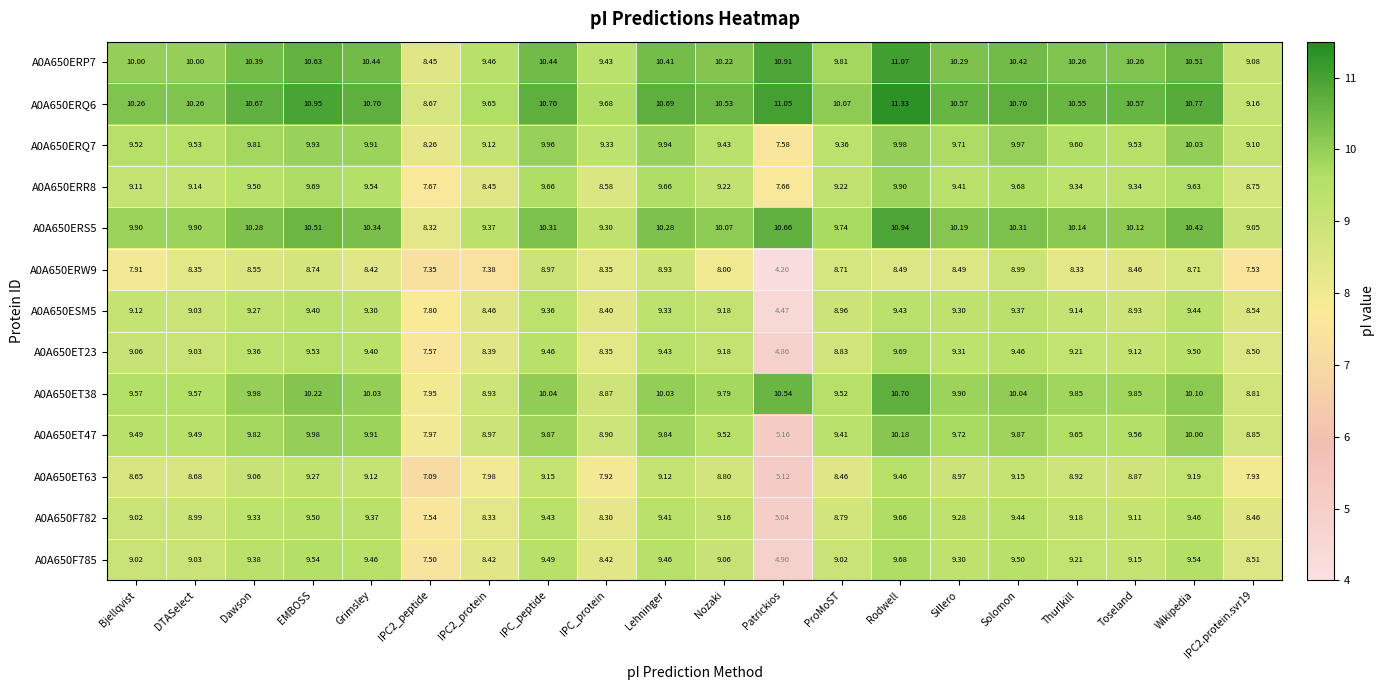

Which category has the highest value in the A0A650ERQ6 series?

Rodwell